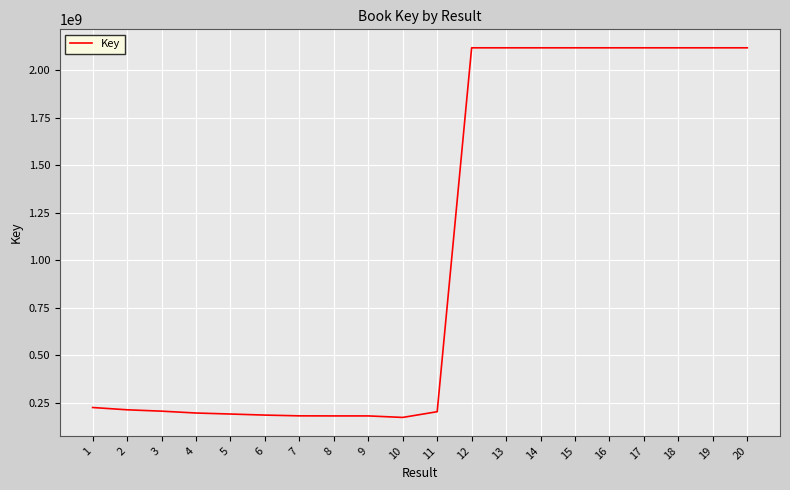

What is the average value?

1059931490